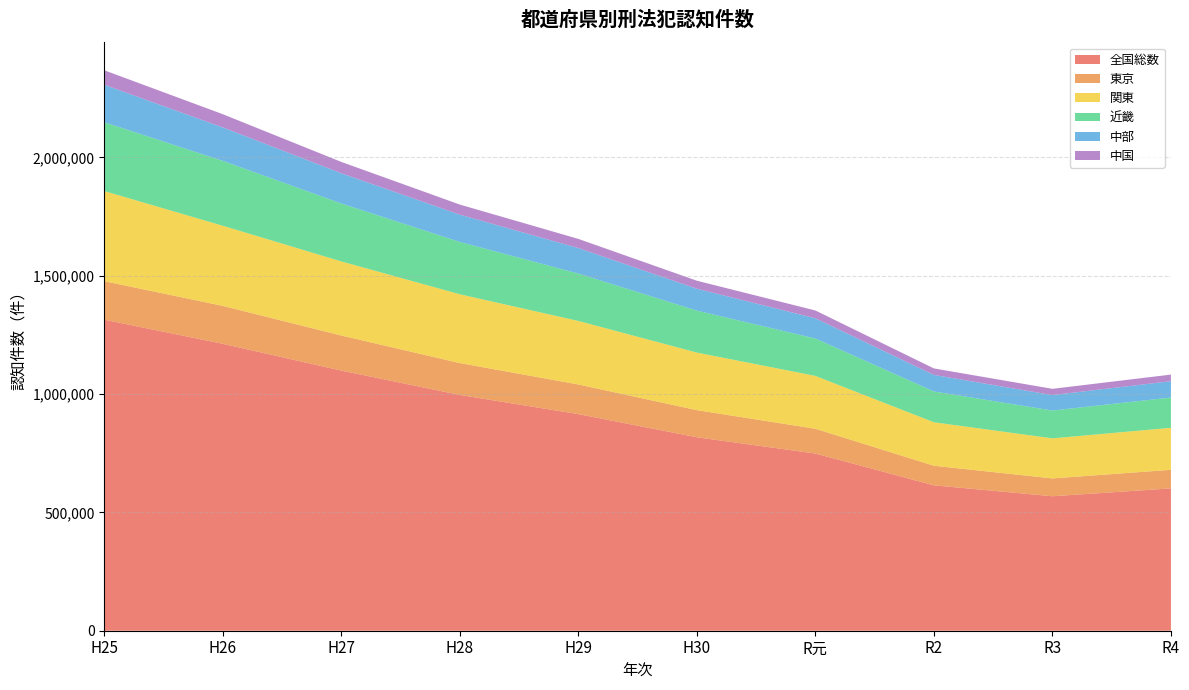

Reading right to left, transcribe all the data shown in this chart.

全国総数: R4=601331	R3=568104	R2=614231	R元=748559	H30=817338	H29=915042	H28=996120	H27=1098969	H26=1212163	H25=1314140
東京: R4=78475	R3=75288	R2=82764	R元=104664	H30=114492	H29=125251	H28=134619	H27=148182	H26=160120	H25=162557
関東: R4=177541	R3=169332	R2=183739	R元=223344	H30=243320	H29=268444	H28=290706	H27=313124	H26=338566	H25=380786
近畿: R4=127922	R3=117448	R2=130160	R元=157953	H30=177191	H29=200157	H28=221038	H27=244796	H26=274118	H25=290783
中部: R4=68984	R3=65390	R2=69802	R元=85283	H30=92324	H29=107708	H28=115214	H27=127581	H26=141367	H25=158071
中国: R4=27850	R3=26359	R2=27445	R元=33131	H30=33980	H29=38760	H28=42653	H27=47914	H26=55876	H25=61366